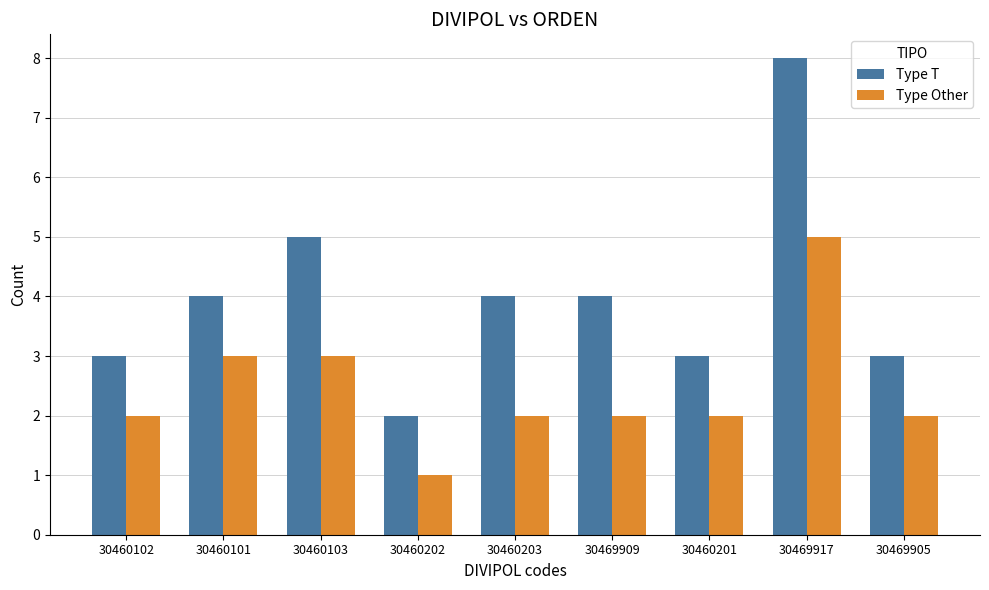

What are all the series names shown in the legend?

Type T, Type Other